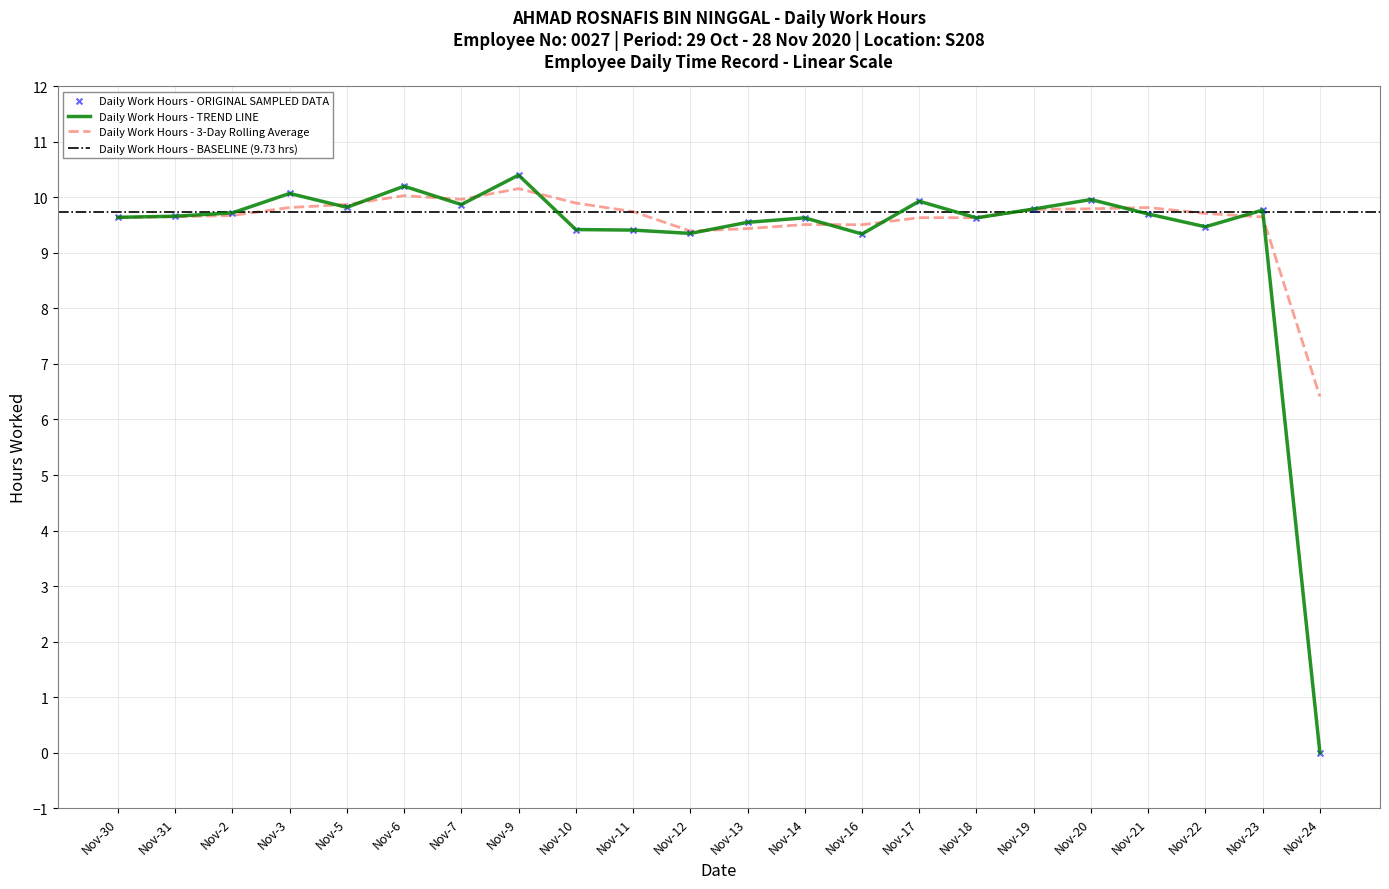

True or false: Daily Work Hours - TREND LINE has a value of 10.2 at Nov-6.

True